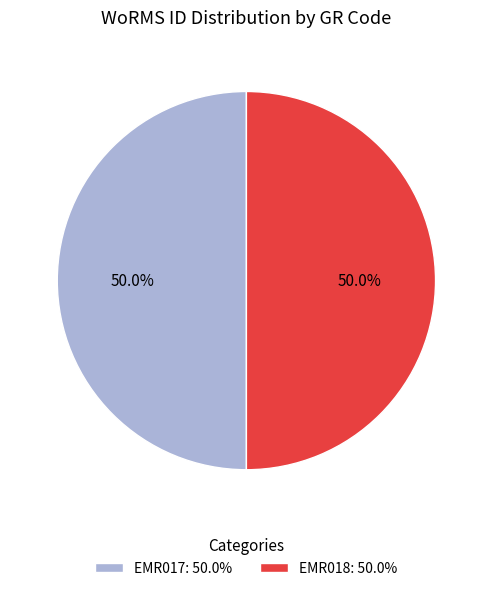

What percentage is the EMR018 slice, to the nearest percent?

50%